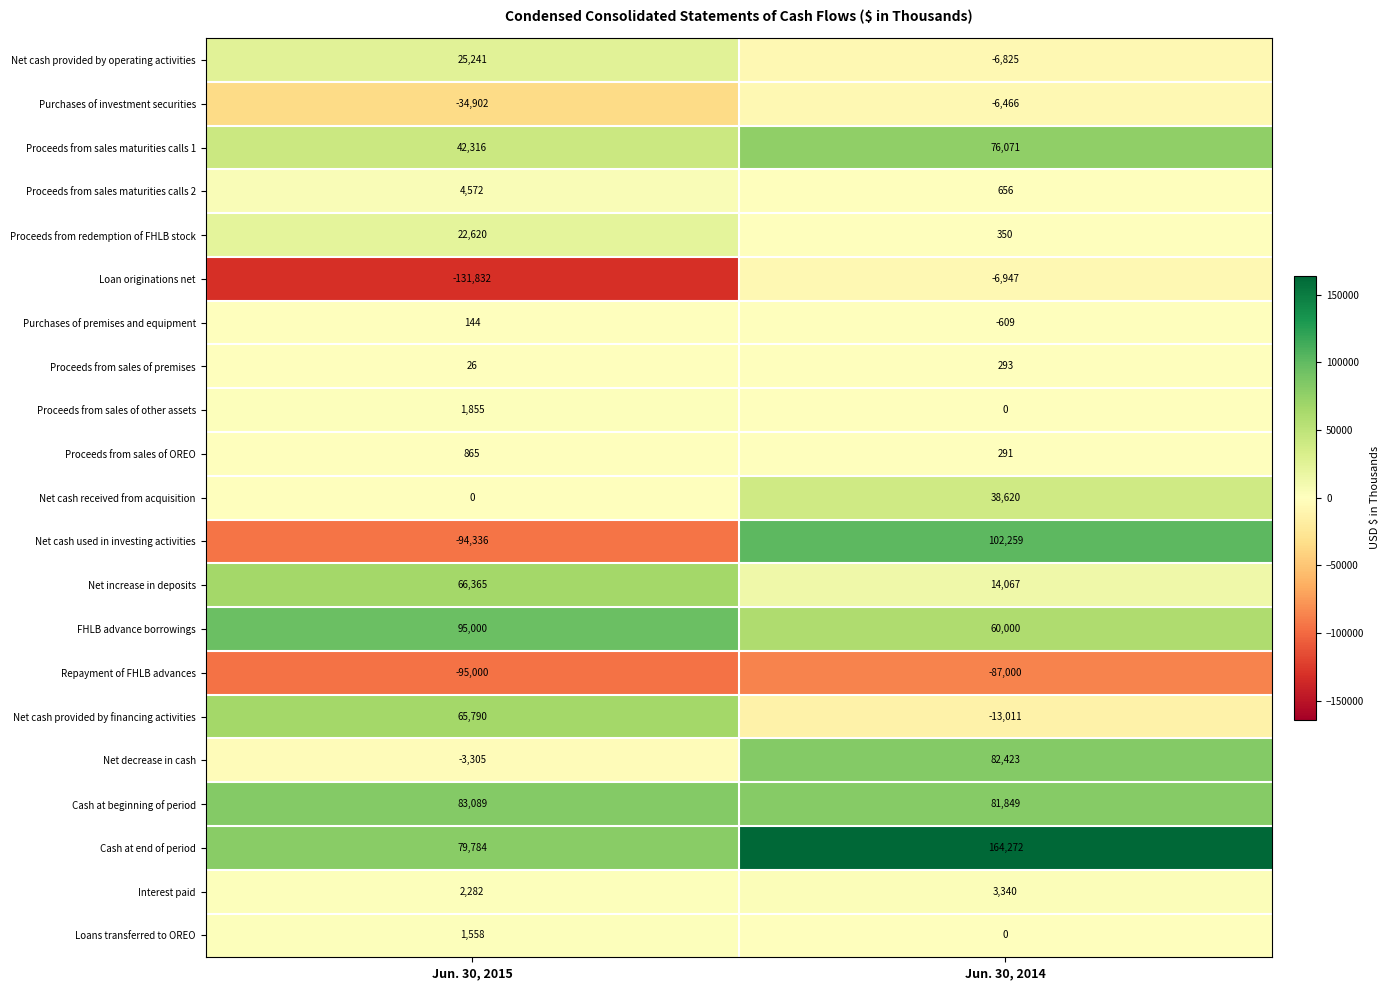

Rank the categories by Net cash provided by financing activities value from highest to lowest.

Jun. 30, 2015, Jun. 30, 2014